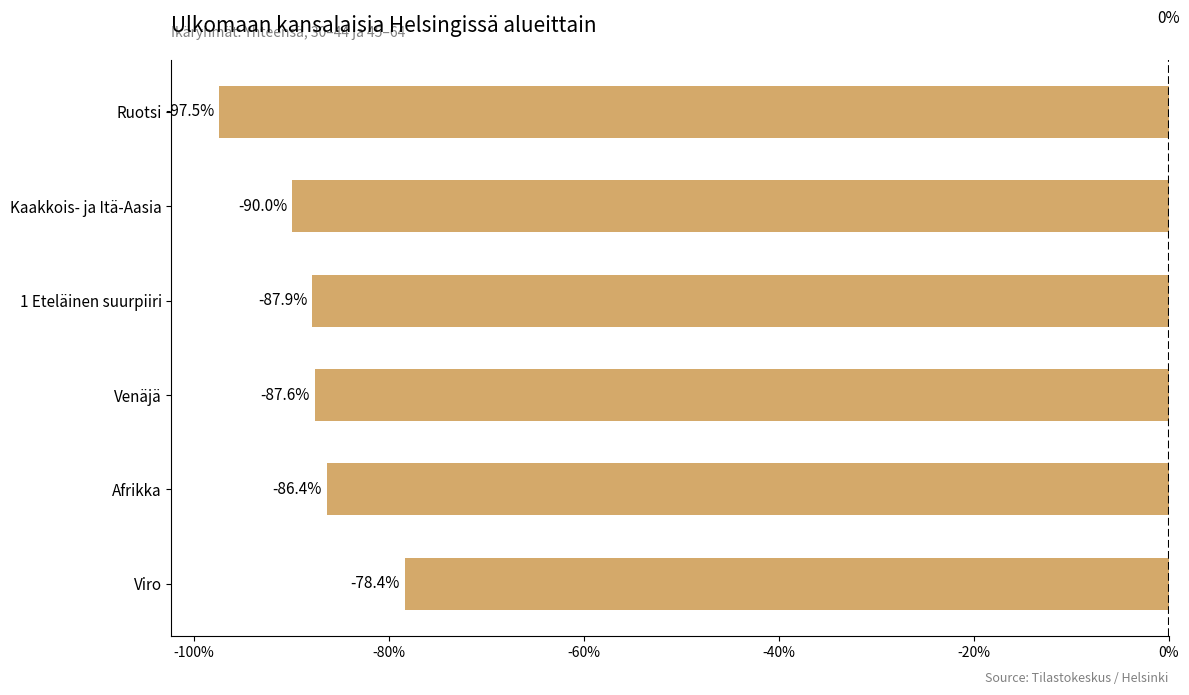

What is the sum of the values at 1 Eteläinen suurpiiri and Viro?

-166.3